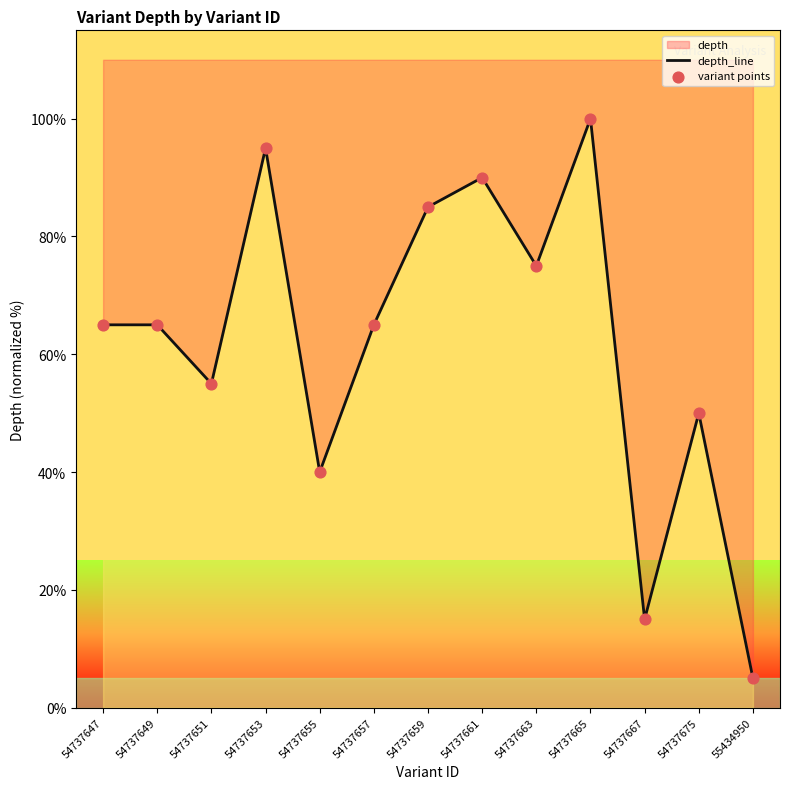

What is the total value across all series at 54737655?

80.0